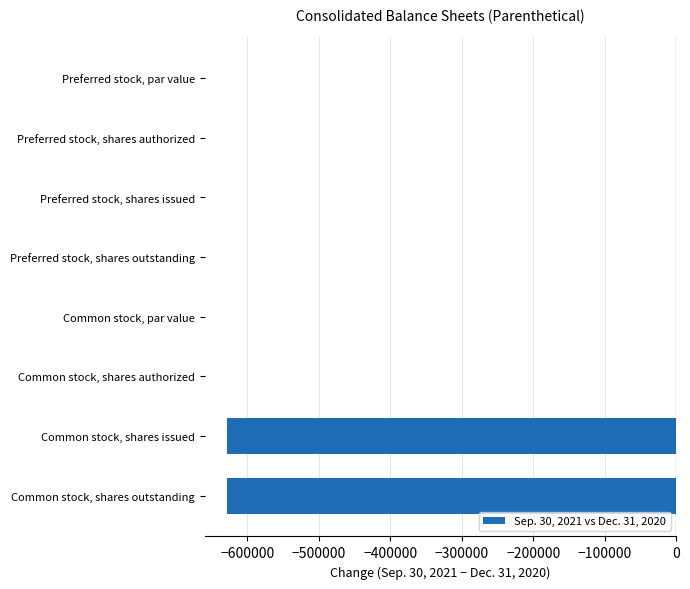

True or false: the data shows 0 at Preferred stock, shares outstanding.

True